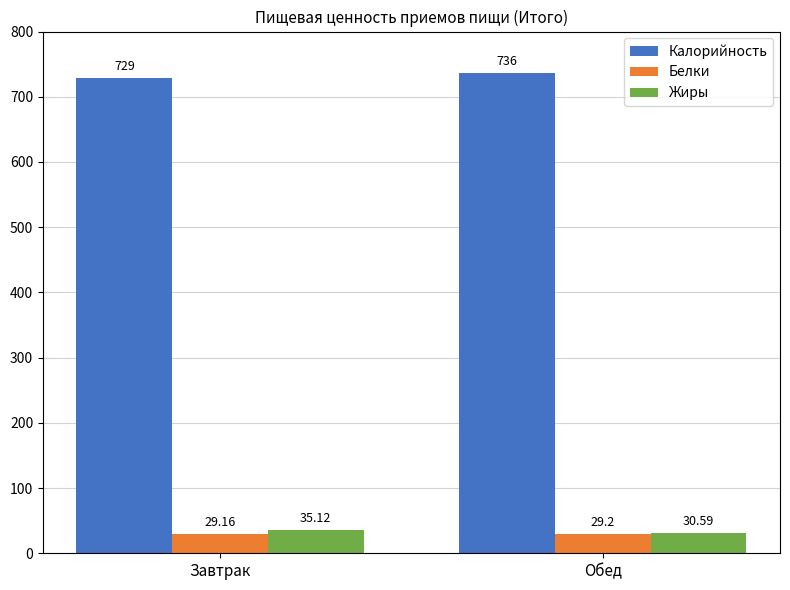

Reading right to left, list all the values displayed in this chart.

Калорийность: 736.0	729.0
Белки: 29.2	29.2
Жиры: 30.6	35.1